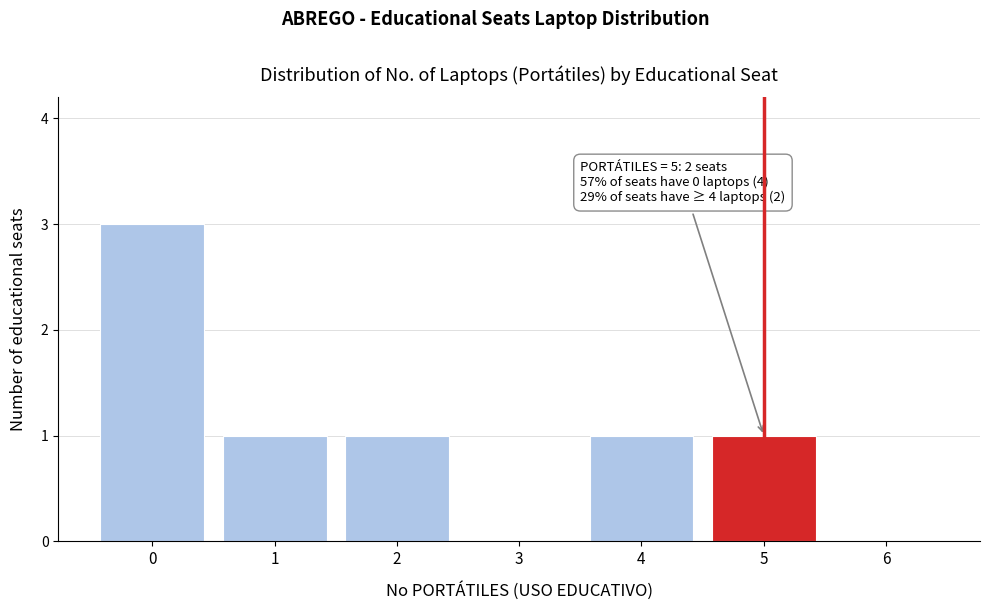

Reading right to left, extract all data points from this chart.

6=0	5=1	4=1	3=0	2=1	1=1	0=3